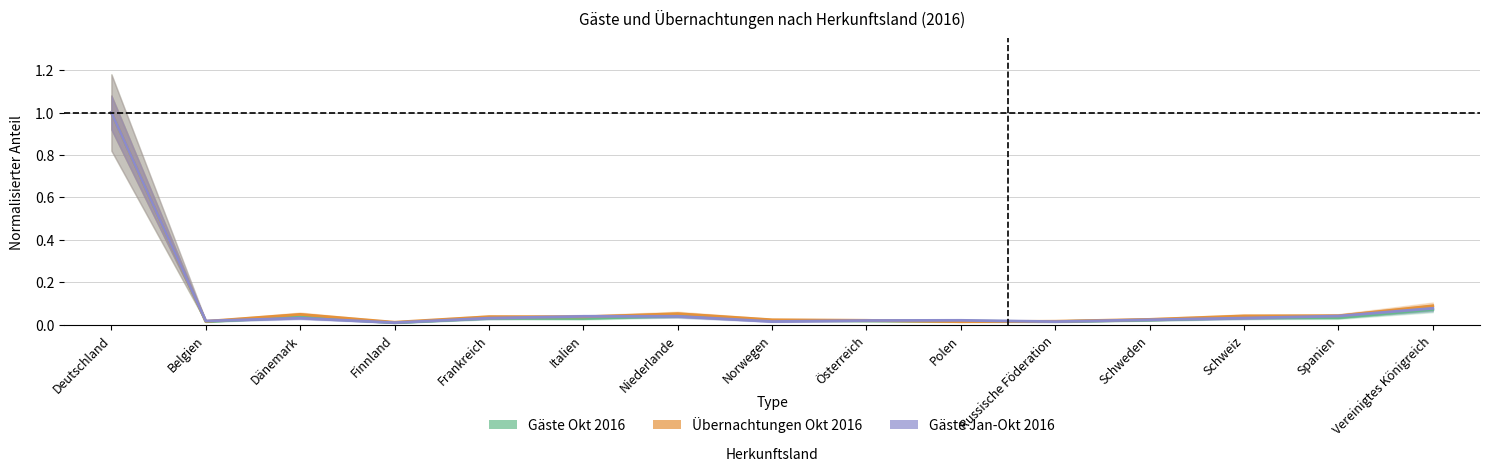

At which category does Übernachtungen Okt 2016 reach its first local valley?

Belgien